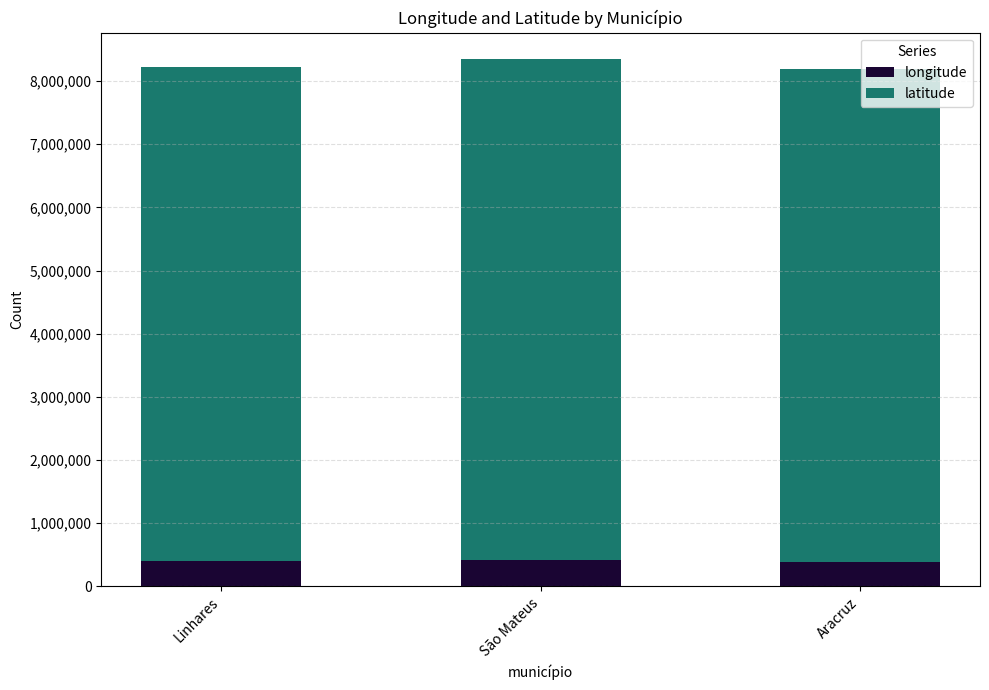

What is the total value across all series at Aracruz?

8198587